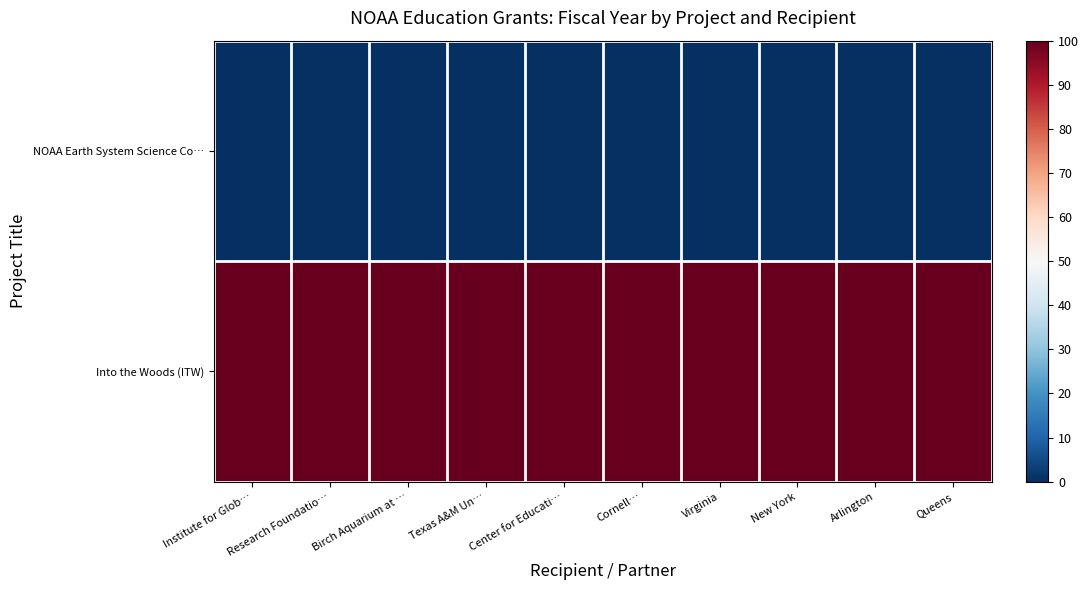

Between Research Foundatio… and Queens, which is larger?

Research Foundatio…